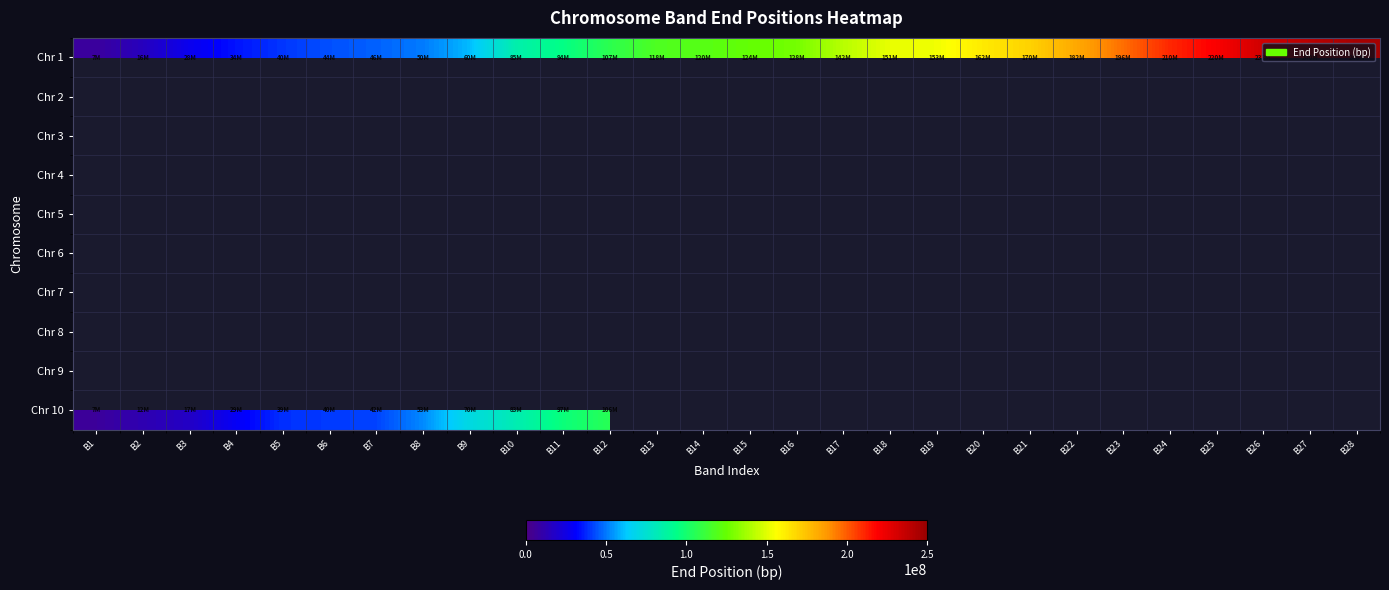

Reading left to right, extract all data points from this chart.

Chr 1: B1=7100000	B2=15600000	B3=27700000	B4=34300000	B5=39800000	B6=43800000	B7=46500000	B8=50400000	B9=60100000	B10=84600000	B11=94500000	B12=106900000	B13=117500000	B14=120300000	B15=124200000	B16=127900000	B17=141600000	B18=151400000	B19=153400000	B20=162300000	B21=169700000	B22=182500000	B23=196000000	B24=210500000	B25=219800000	B26=232900000	B27=239500000	B28=245522847
Chr 2: B1=0	B2=0	B3=0	B4=0	B5=0	B6=0	B7=0	B8=0	B9=0	B10=0	B11=0	B12=0	B13=0	B14=0	B15=0	B16=0	B17=0	B18=0	B19=0	B20=0	B21=0	B22=0	B23=0	B24=0	B25=0	B26=0	B27=0	B28=0
Chr 3: B1=0	B2=0	B3=0	B4=0	B5=0	B6=0	B7=0	B8=0	B9=0	B10=0	B11=0	B12=0	B13=0	B14=0	B15=0	B16=0	B17=0	B18=0	B19=0	B20=0	B21=0	B22=0	B23=0	B24=0	B25=0	B26=0	B27=0	B28=0
Chr 4: B1=0	B2=0	B3=0	B4=0	B5=0	B6=0	B7=0	B8=0	B9=0	B10=0	B11=0	B12=0	B13=0	B14=0	B15=0	B16=0	B17=0	B18=0	B19=0	B20=0	B21=0	B22=0	B23=0	B24=0	B25=0	B26=0	B27=0	B28=0
Chr 5: B1=0	B2=0	B3=0	B4=0	B5=0	B6=0	B7=0	B8=0	B9=0	B10=0	B11=0	B12=0	B13=0	B14=0	B15=0	B16=0	B17=0	B18=0	B19=0	B20=0	B21=0	B22=0	B23=0	B24=0	B25=0	B26=0	B27=0	B28=0
Chr 6: B1=0	B2=0	B3=0	B4=0	B5=0	B6=0	B7=0	B8=0	B9=0	B10=0	B11=0	B12=0	B13=0	B14=0	B15=0	B16=0	B17=0	B18=0	B19=0	B20=0	B21=0	B22=0	B23=0	B24=0	B25=0	B26=0	B27=0	B28=0
Chr 7: B1=0	B2=0	B3=0	B4=0	B5=0	B6=0	B7=0	B8=0	B9=0	B10=0	B11=0	B12=0	B13=0	B14=0	B15=0	B16=0	B17=0	B18=0	B19=0	B20=0	B21=0	B22=0	B23=0	B24=0	B25=0	B26=0	B27=0	B28=0
Chr 8: B1=0	B2=0	B3=0	B4=0	B5=0	B6=0	B7=0	B8=0	B9=0	B10=0	B11=0	B12=0	B13=0	B14=0	B15=0	B16=0	B17=0	B18=0	B19=0	B20=0	B21=0	B22=0	B23=0	B24=0	B25=0	B26=0	B27=0	B28=0
Chr 9: B1=0	B2=0	B3=0	B4=0	B5=0	B6=0	B7=0	B8=0	B9=0	B10=0	B11=0	B12=0	B13=0	B14=0	B15=0	B16=0	B17=0	B18=0	B19=0	B20=0	B21=0	B22=0	B23=0	B24=0	B25=0	B26=0	B27=0	B28=0
Chr 10: B1=6700000	B2=12300000	B3=17300000	B4=29400000	B5=38800000	B6=40300000	B7=41900000	B8=52600000	B9=70300000	B10=82900000	B11=97000000	B12=105700000	B13=0	B14=0	B15=0	B16=0	B17=0	B18=0	B19=0	B20=0	B21=0	B22=0	B23=0	B24=0	B25=0	B26=0	B27=0	B28=0